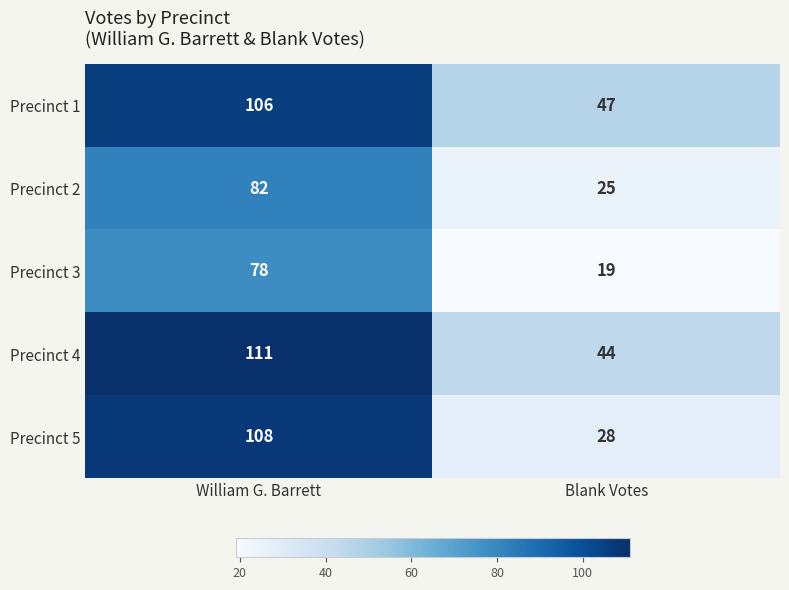

Reading right to left, extract all data points from this chart.

Precinct 1: Blank Votes=47	William G. Barrett=106
Precinct 2: Blank Votes=25	William G. Barrett=82
Precinct 3: Blank Votes=19	William G. Barrett=78
Precinct 4: Blank Votes=44	William G. Barrett=111
Precinct 5: Blank Votes=28	William G. Barrett=108